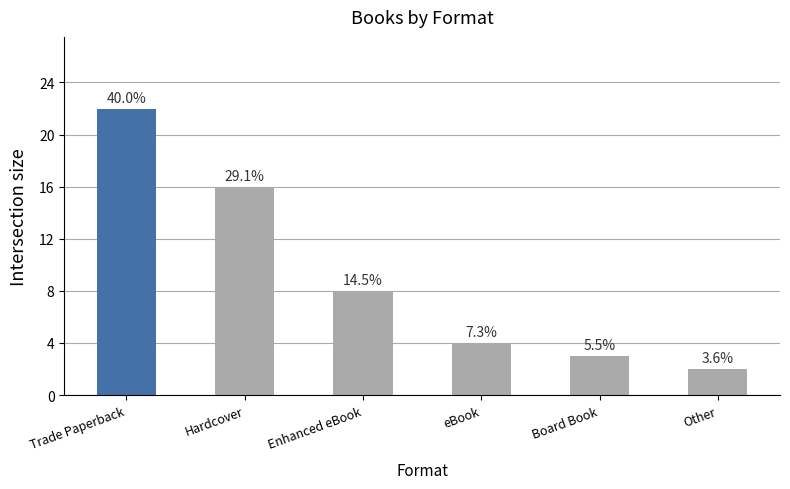

How many bars are there in total?

6